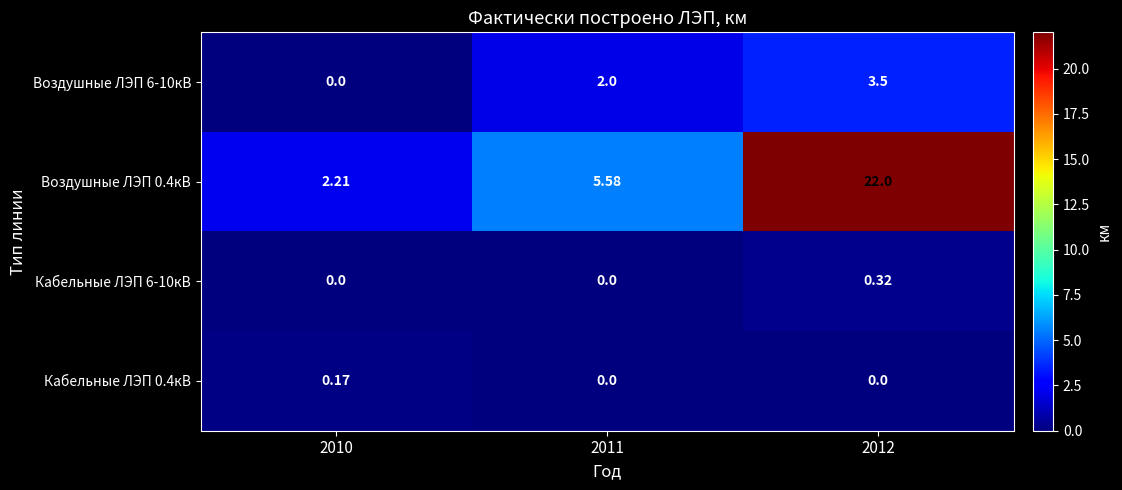

Is the value of Воздушные ЛЭП 0.4кВ at 2010 greater than the value of Кабельные ЛЭП 0.4кВ at 2012?

Yes